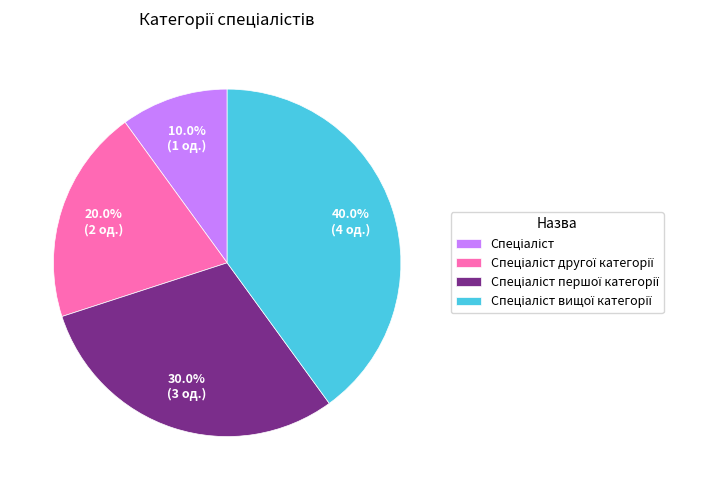

Does any single category account for the majority?

No